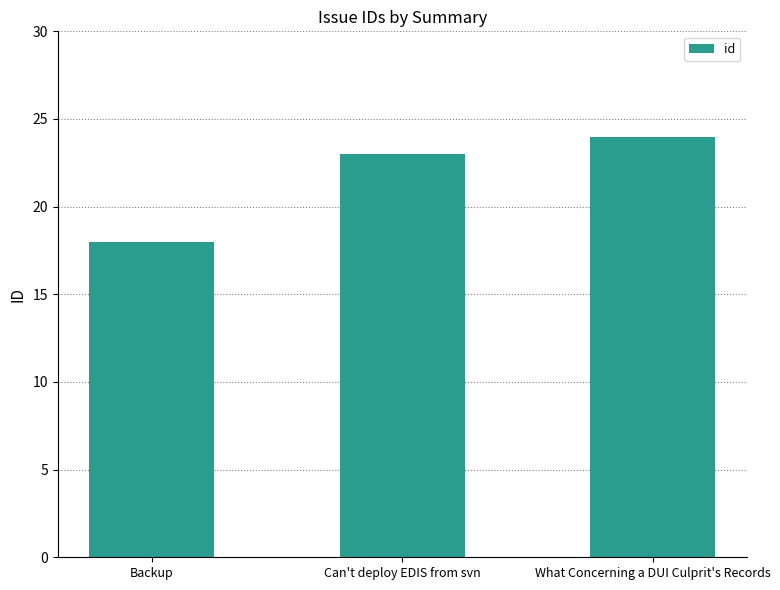

What is the change in value from Can't deploy EDIS from svn to What Concerning a DUI Culprit's Records?

+1